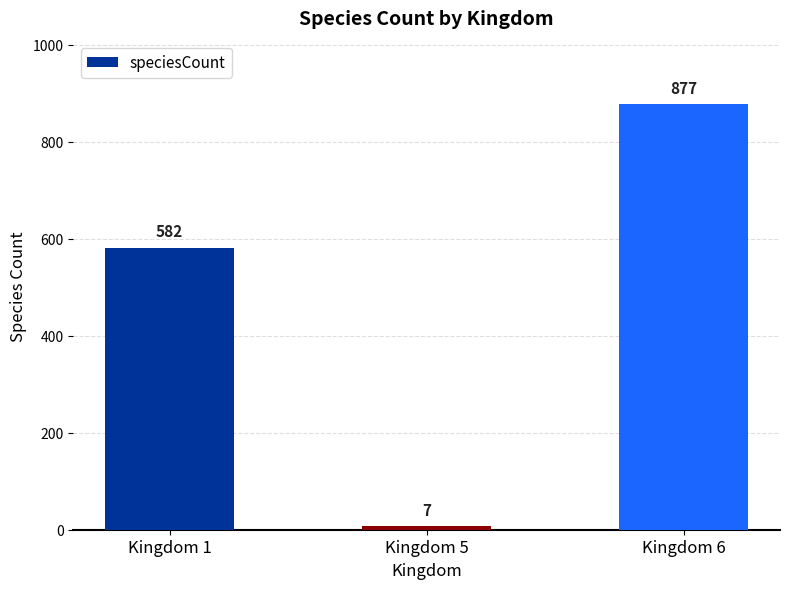

Rank the categories by value from lowest to highest.

Kingdom 5, Kingdom 1, Kingdom 6